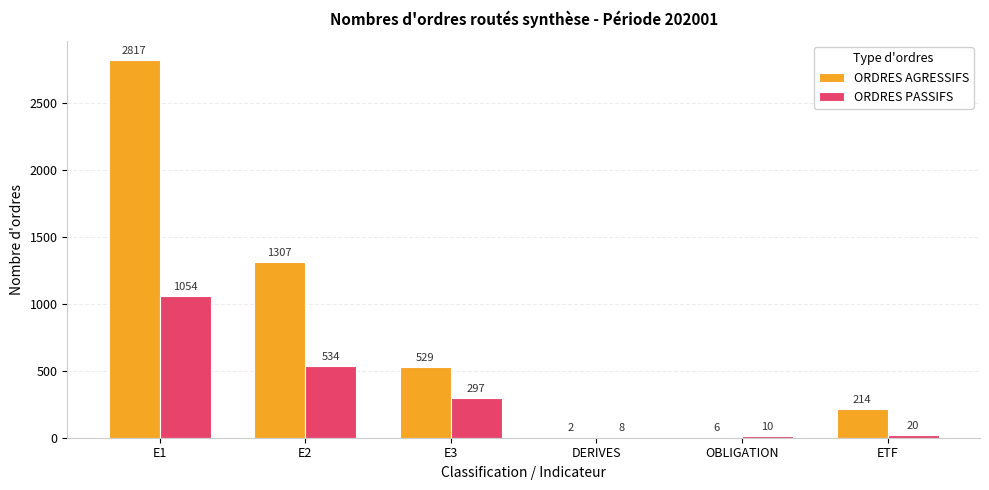

What is the sum of the ORDRES PASSIFS values at DERIVES and E1?

1062